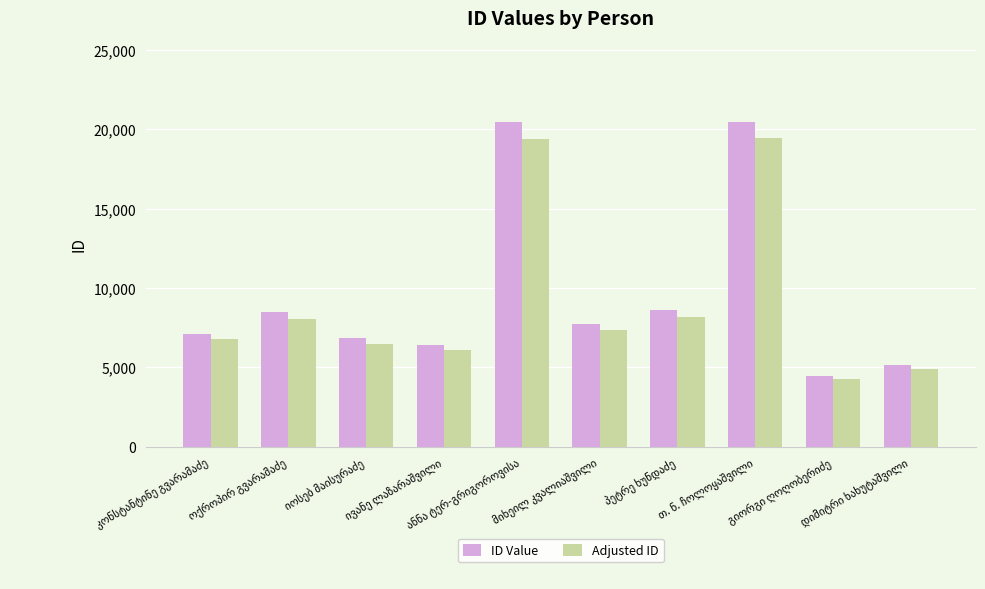

Rank the series by their maximum value, from lowest to highest.

Adjusted ID, ID Value